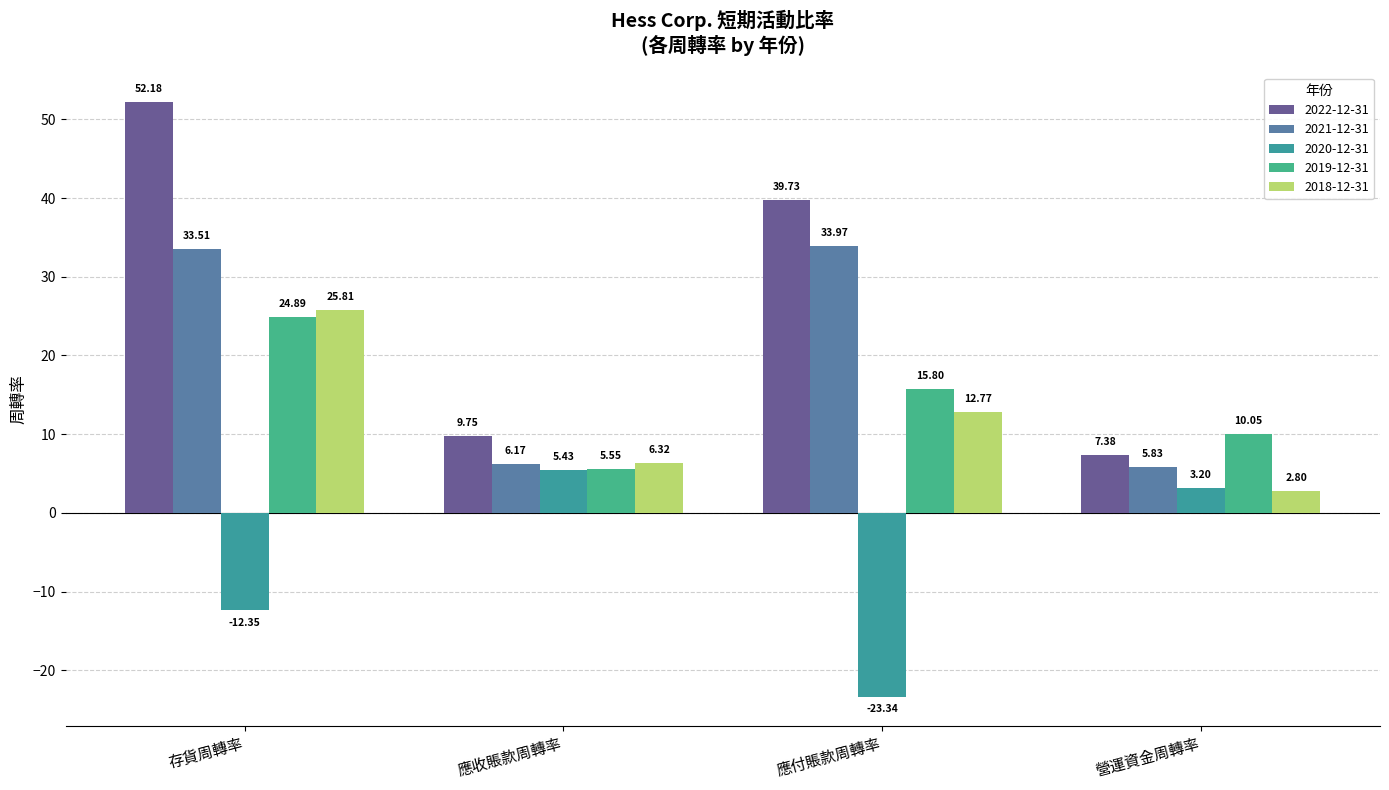

What is the highest value of the 2021-12-31 series?

34.0